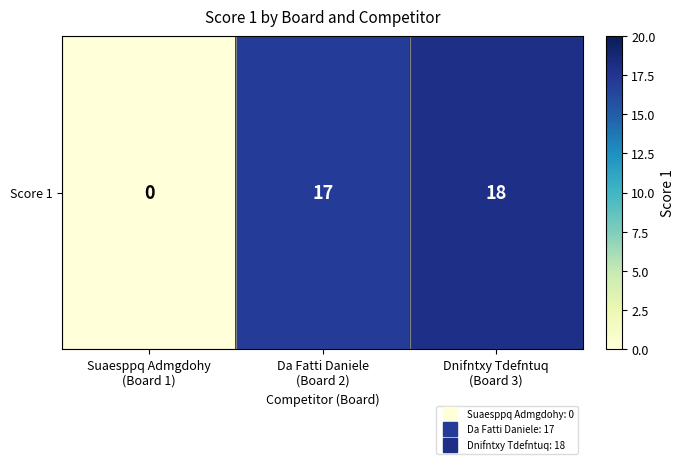

How many distinct data groups are displayed?

1